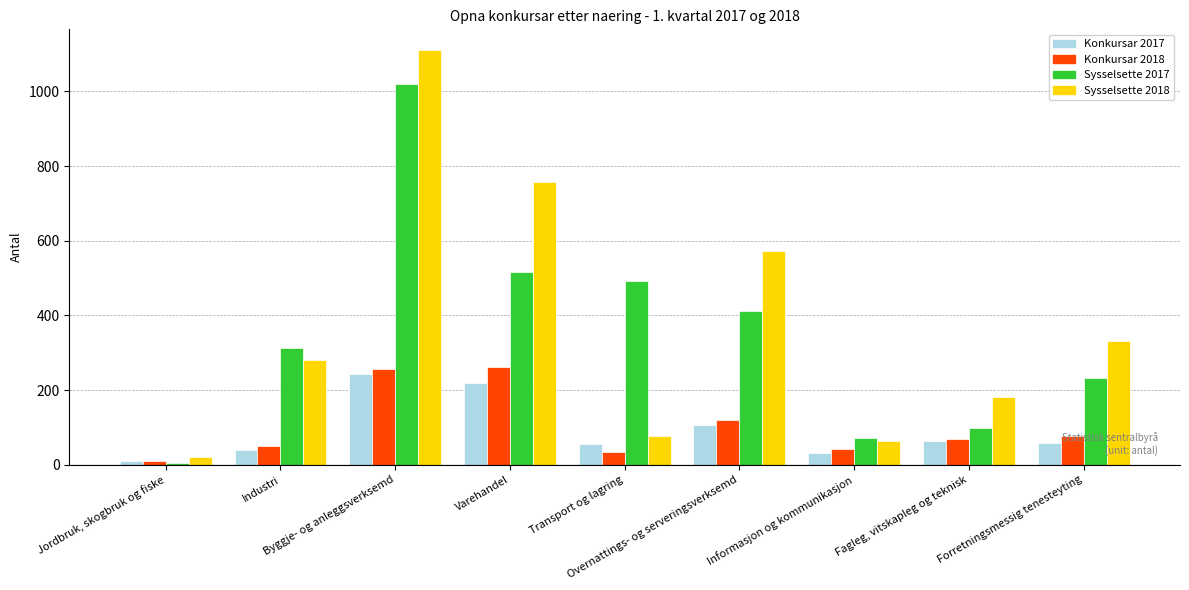

How many groups of bars are there?

9